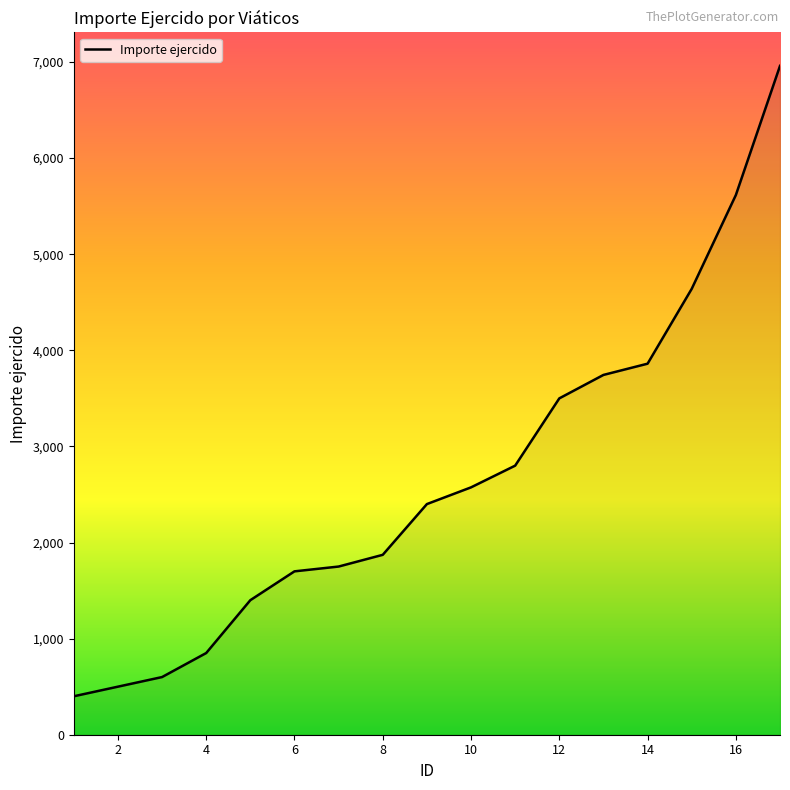

Count the number of categories in the chart.

17